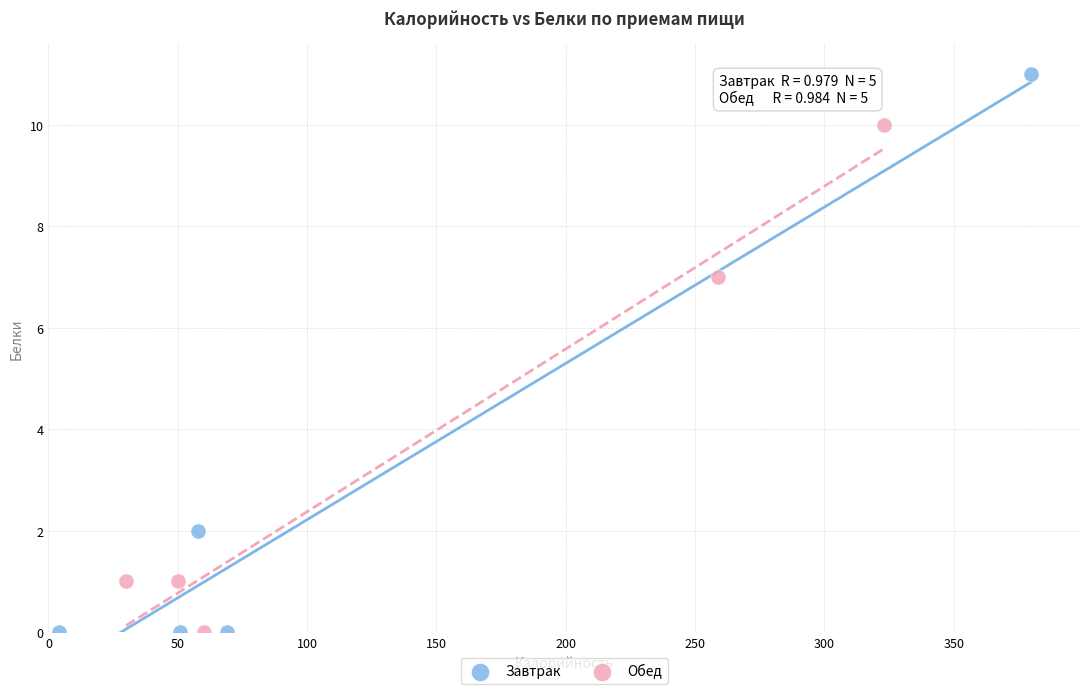

What are all the series names shown in the legend?

Завтрак, Обед